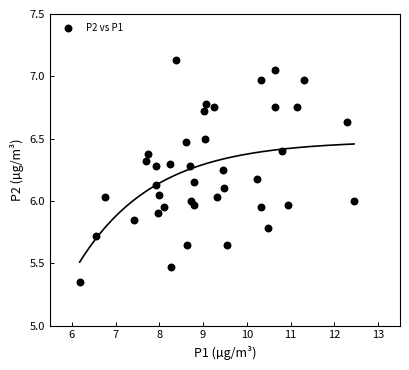

What is the range of X values (max minus min)?

6.3